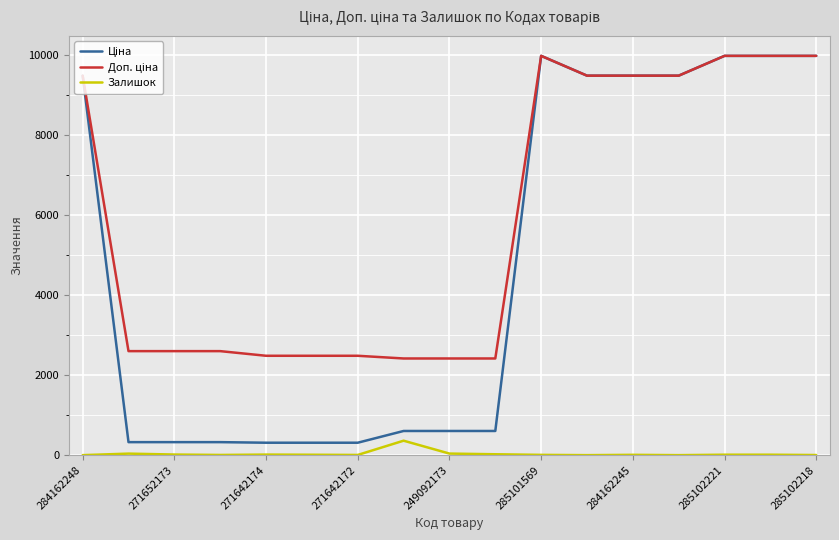

What is the greatest value displayed?

9975.0